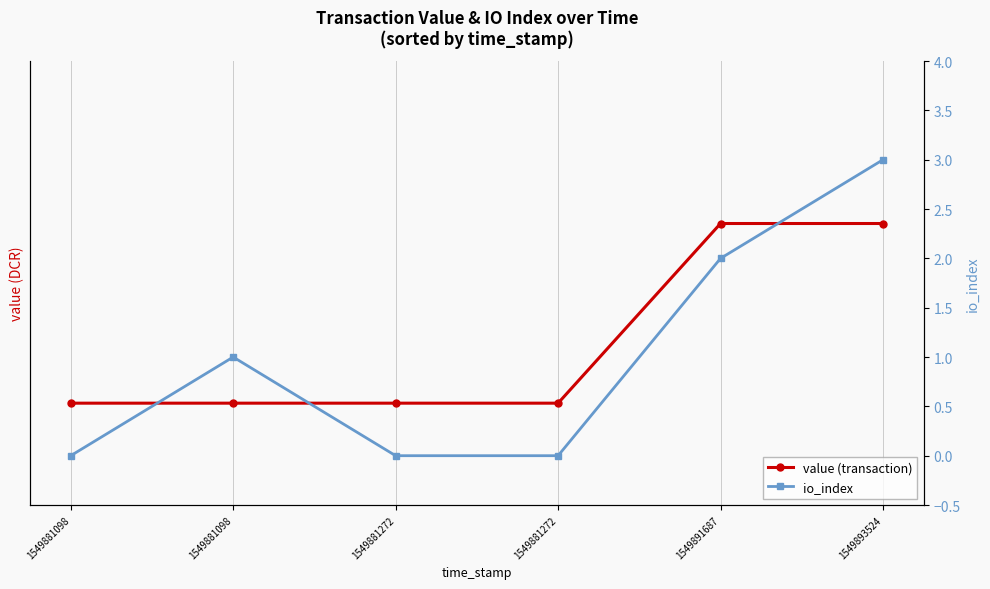

What is the sum of all io_index values?

6.0